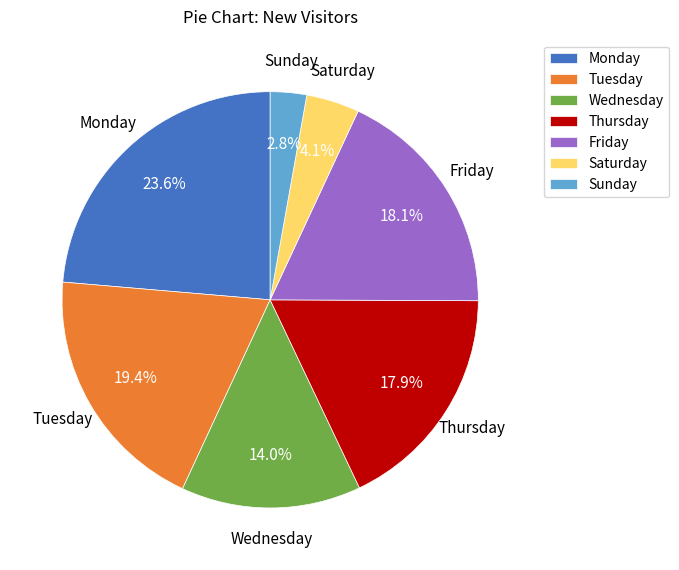

What is the largest slice in the pie chart?

Monday